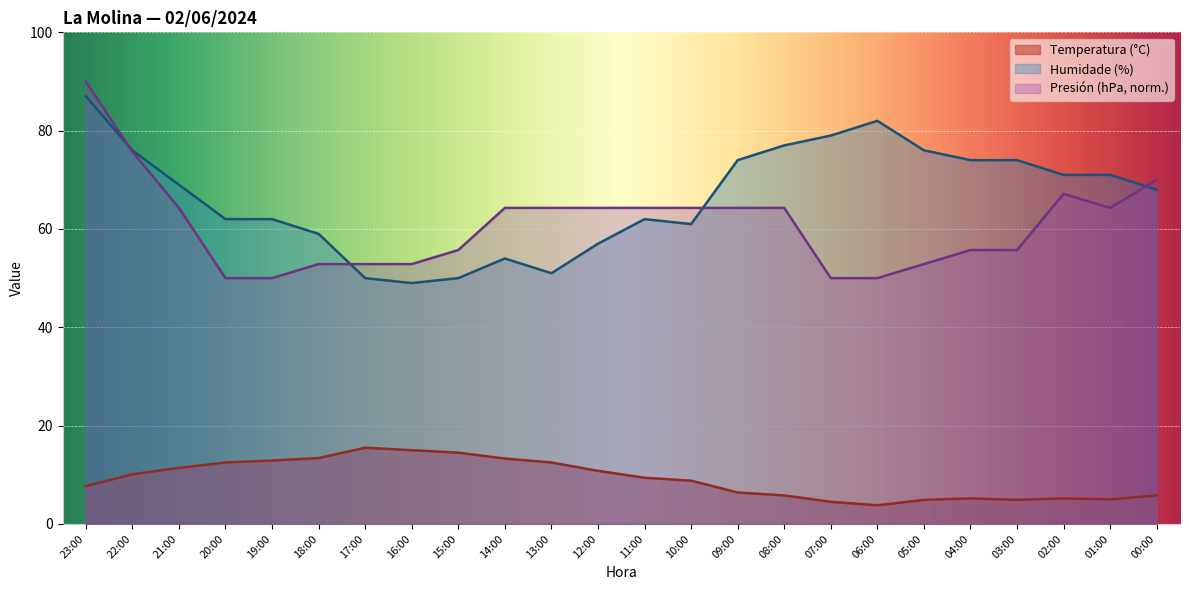

True or false: Presión (hPa) offset has a value of 90.0 at 23:00.

True